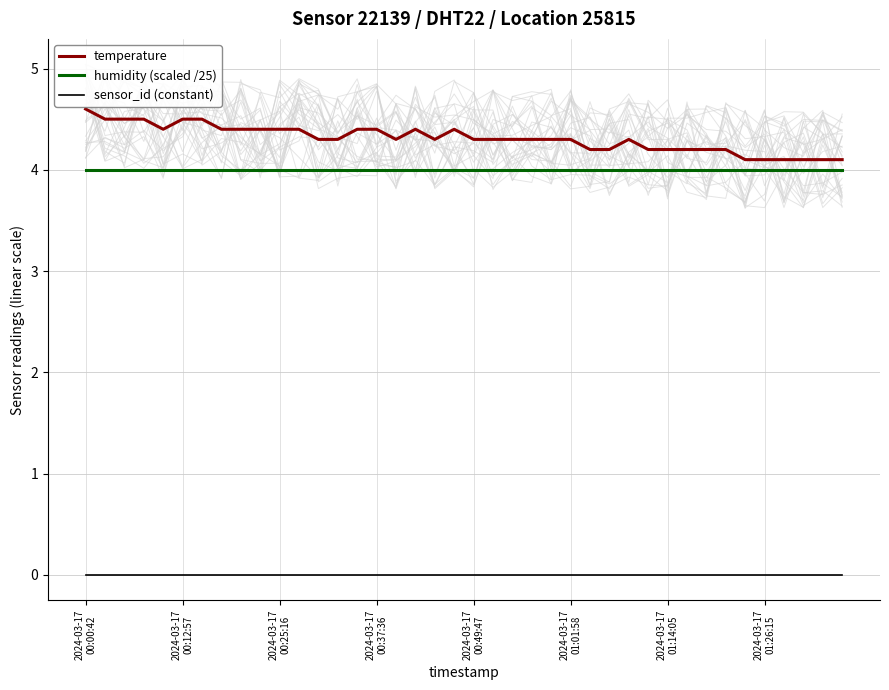

True or false: humidity (scaled /25) and sensor_id (constant) cross at least once.

False